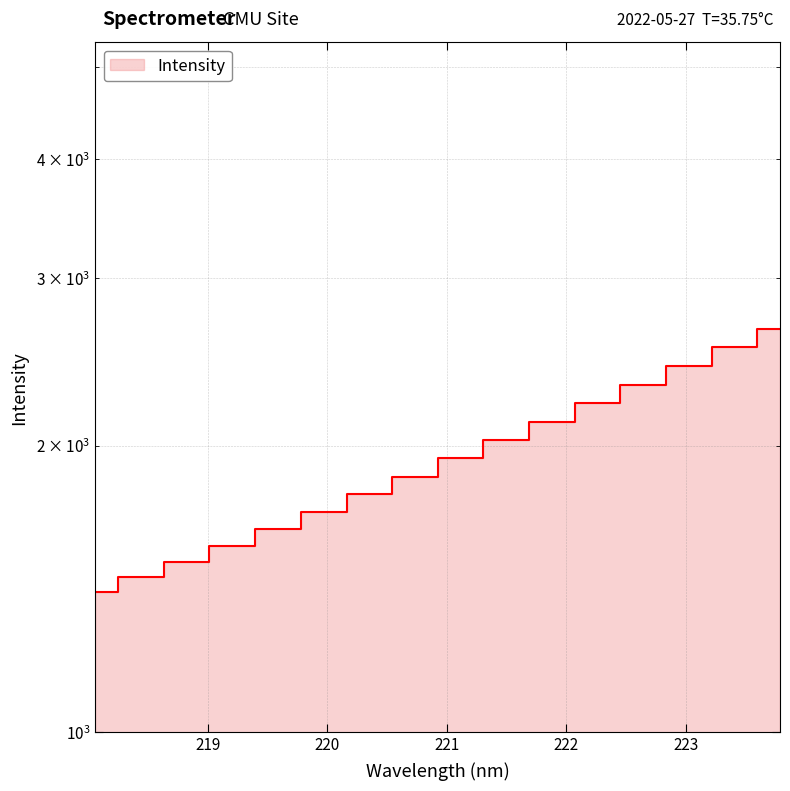

What is the change in value from 219.9712 to 220.3533?

+75.5